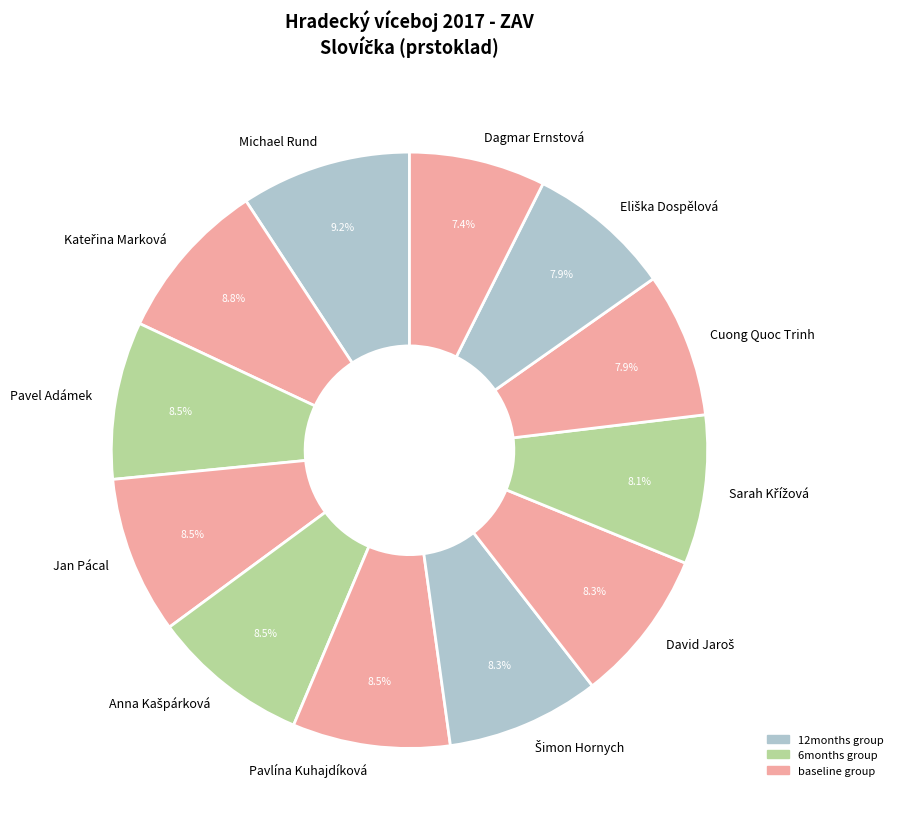

What percentage is NOT represented by Jan Pácal?

91.5%